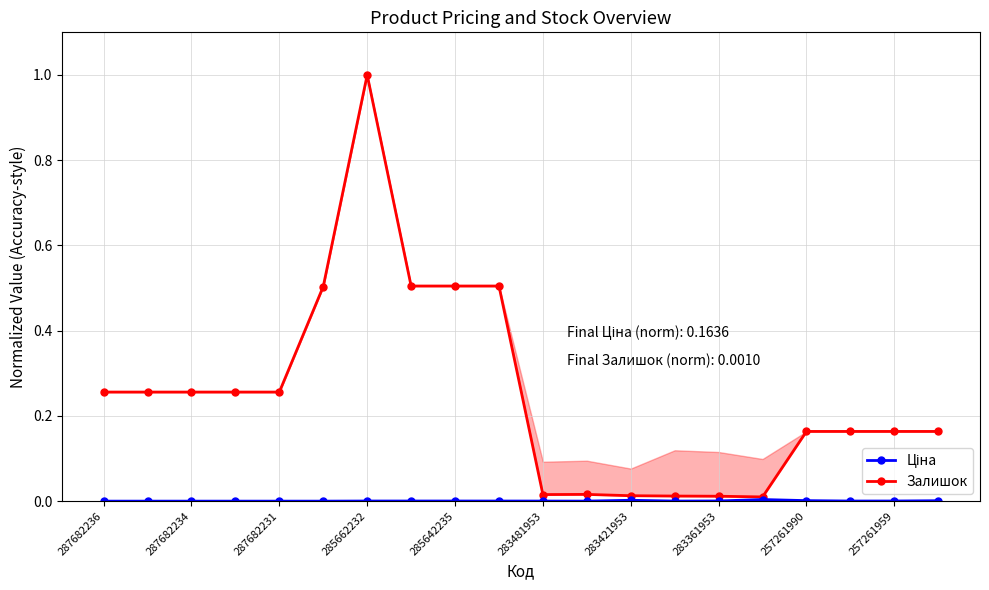

True or false: Залишок has a value of 0.0 at 17.

False